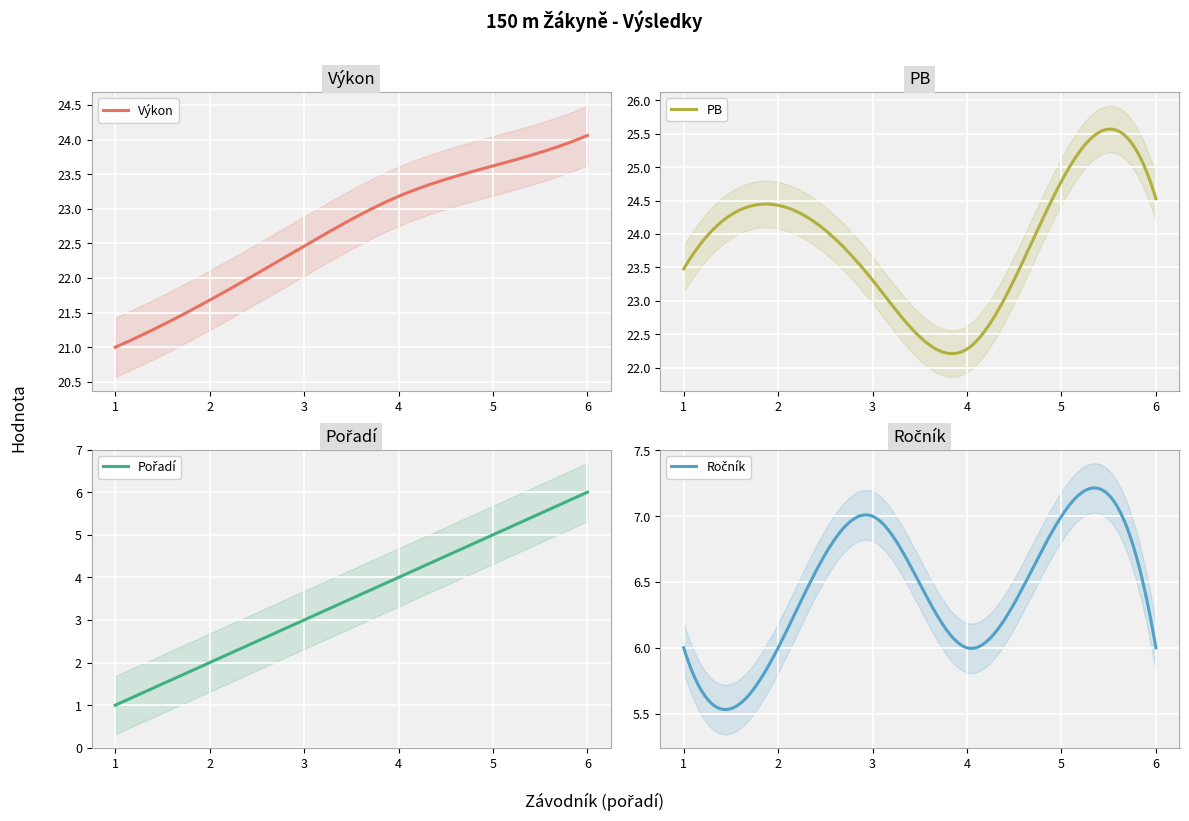

Rank the series at Eisnerová Kateřina from lowest to highest value.

Pořadí, Ročník, PB, Výkon